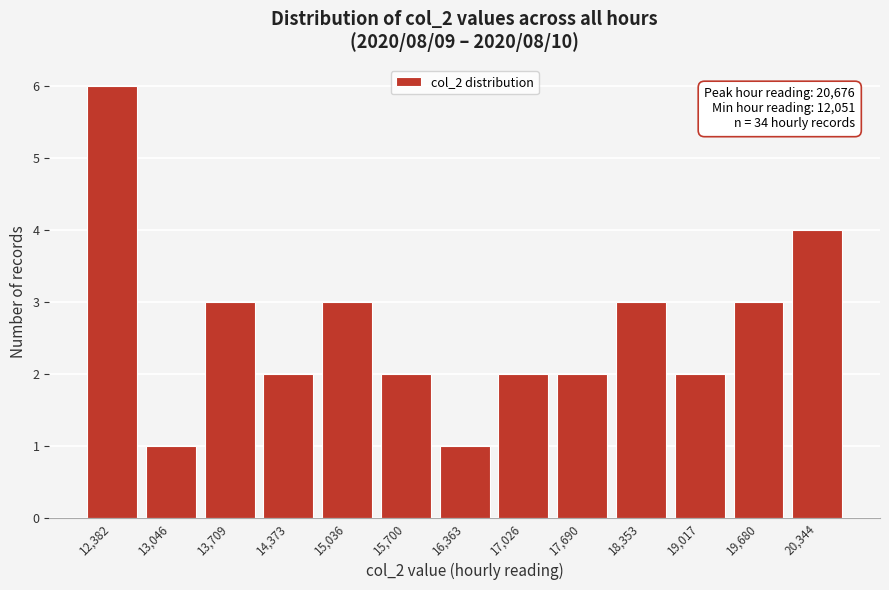

Over which range of the x-axis is the bar tallest?

12100 to 12700